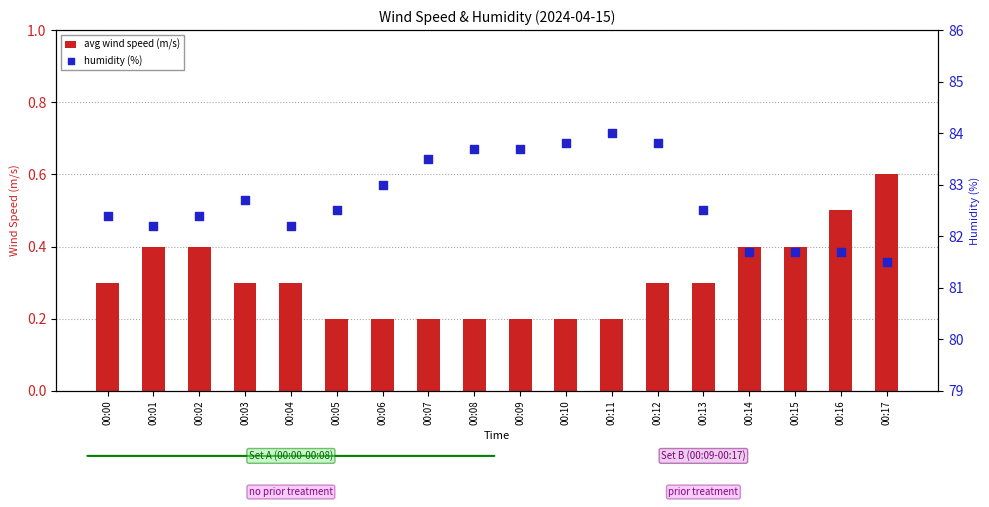

Which series has the widest spread of Y values?

humidity (%)